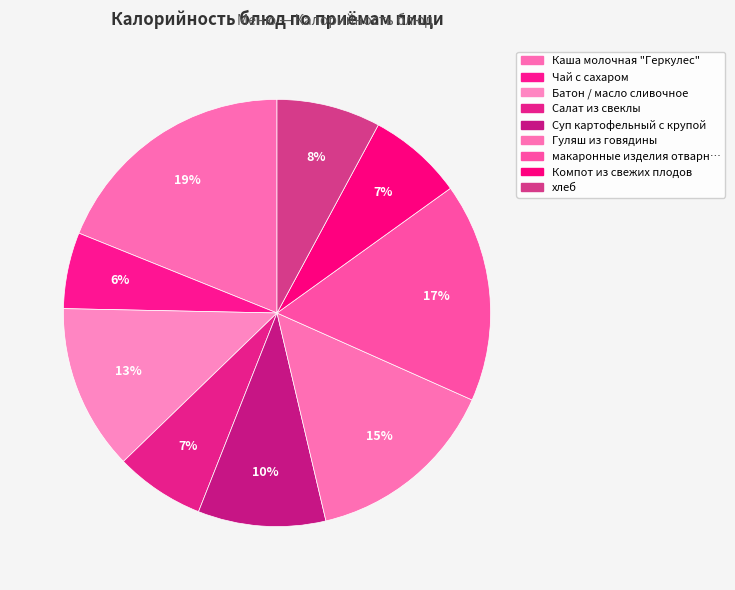

How many segments does this pie chart have?

9